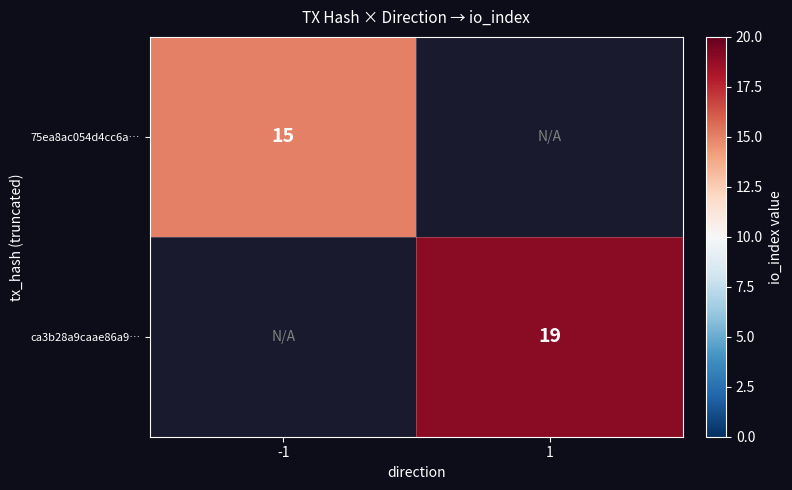

Is the value of 75ea8ac054d4cc6a… at -1 greater than the value of ca3b28a9caae86a9… at 1?

No